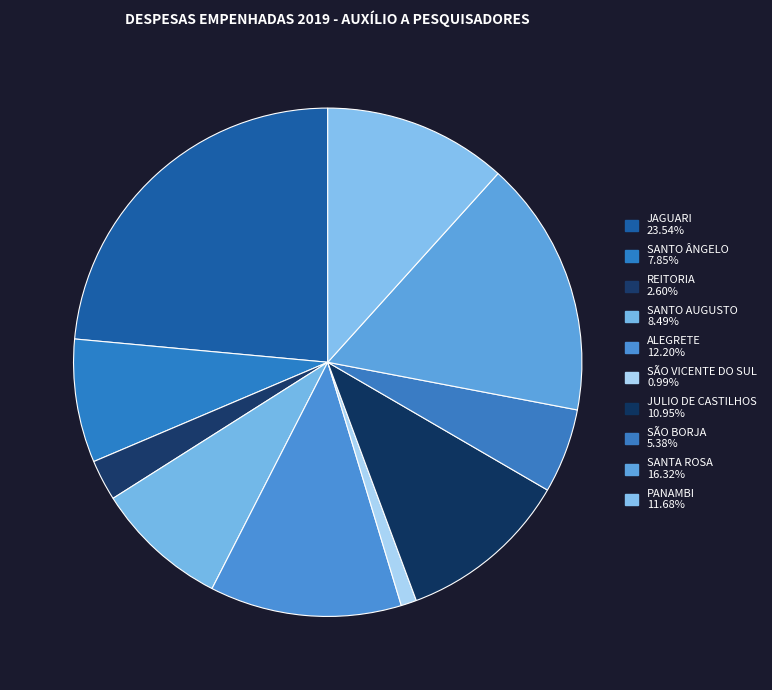

How many segments does this pie chart have?

10